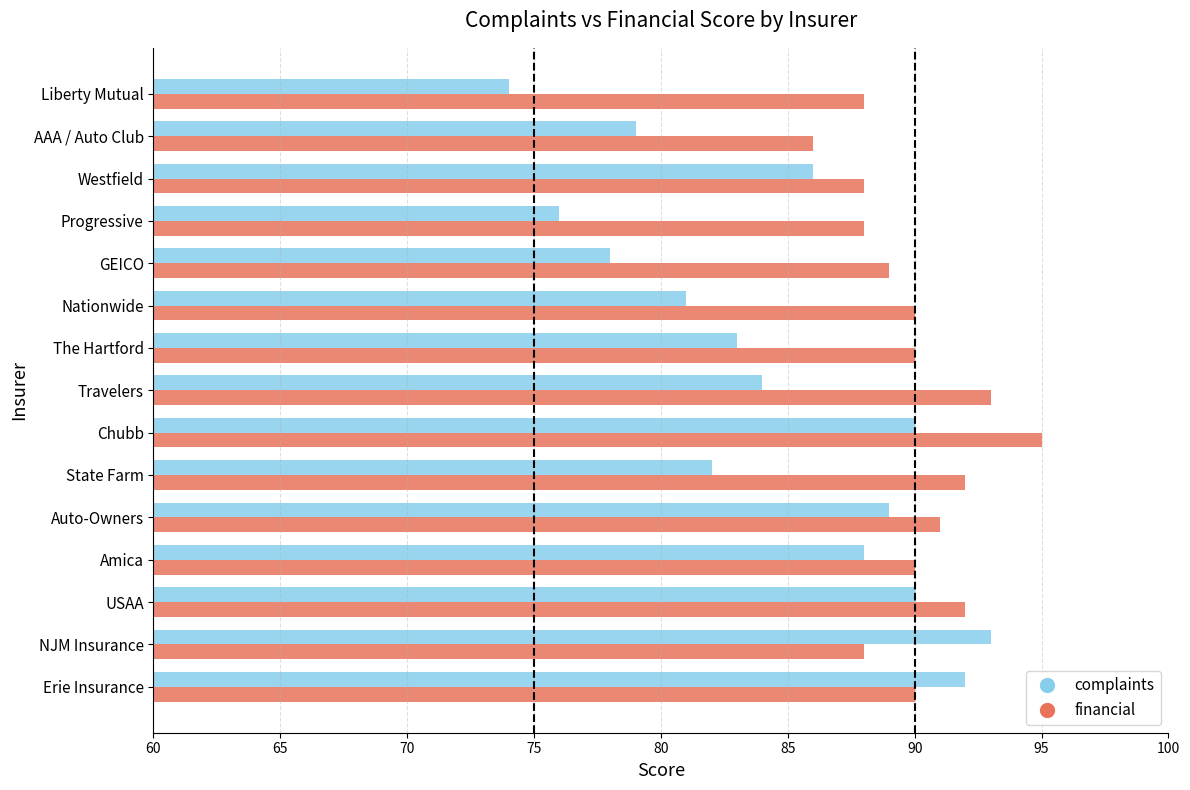

The value of financial at Amica is 44. True or false?

False